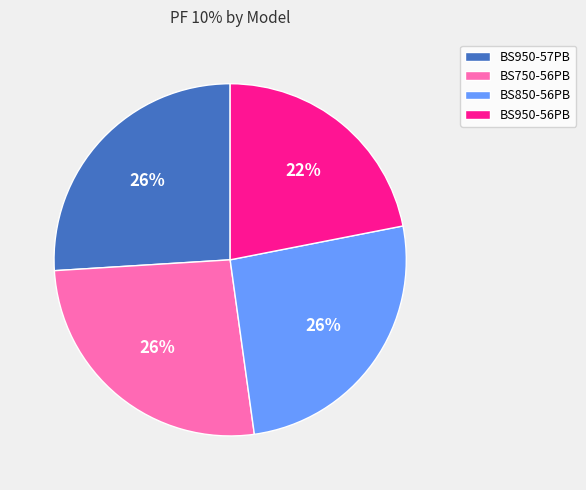

Do BS850-56PB and BS750-56PB together represent more than half of the pie?

Yes